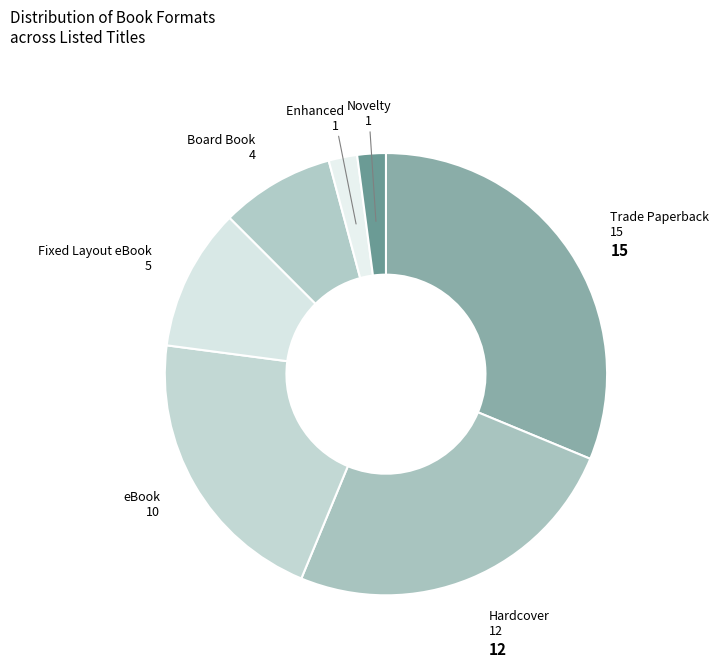

The Hardcover slice represents 25% of the pie. True or false?

True